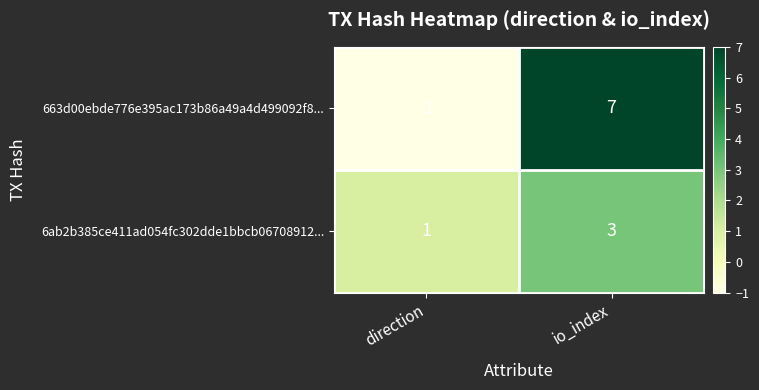

At direction, list the series in order from largest to smallest.

6ab2b385ce411ad054fc302dde1bbcb06708912..., 663d00ebde776e395ac173b86a49a4d499092f8...